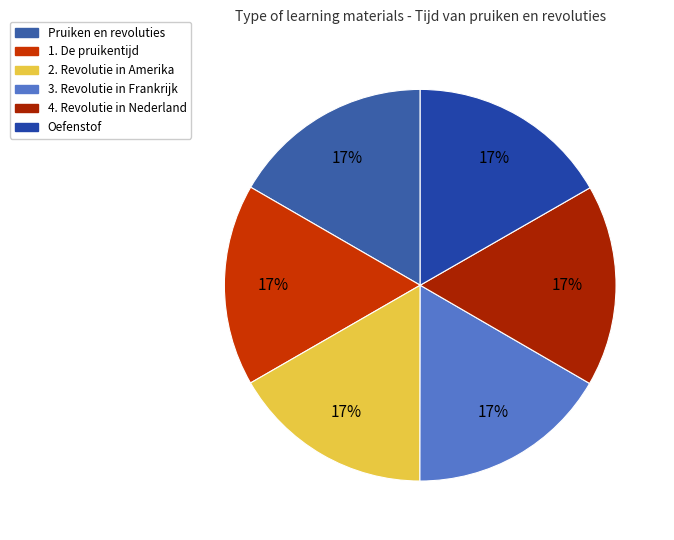

Which category has the smallest portion of the pie?

Pruiken en revoluties